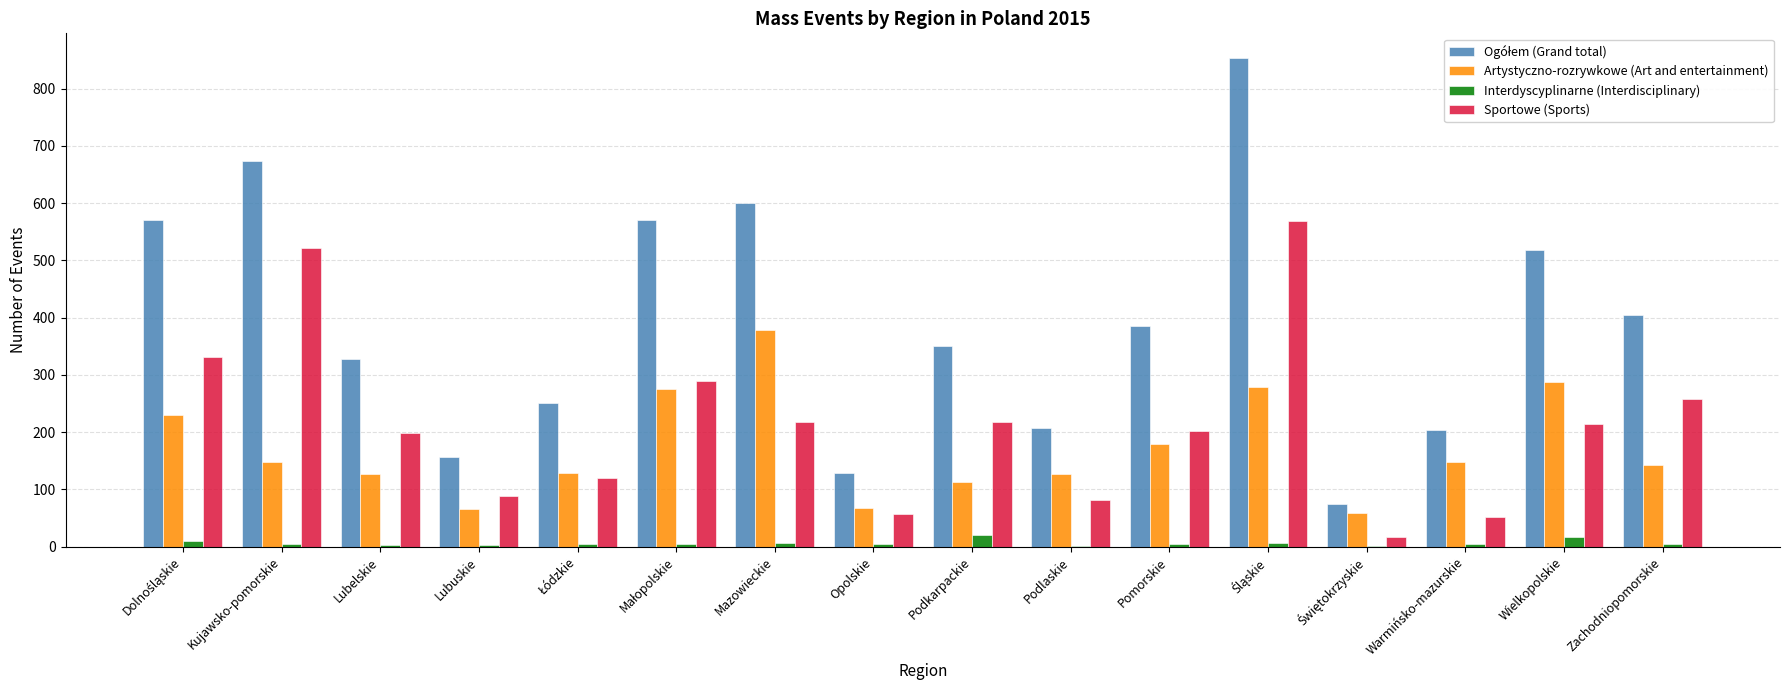

Is it true that Artystyczno-rozrywkowe (Art and entertainment) equals 147 at Warmińsko-mazurskie?

True